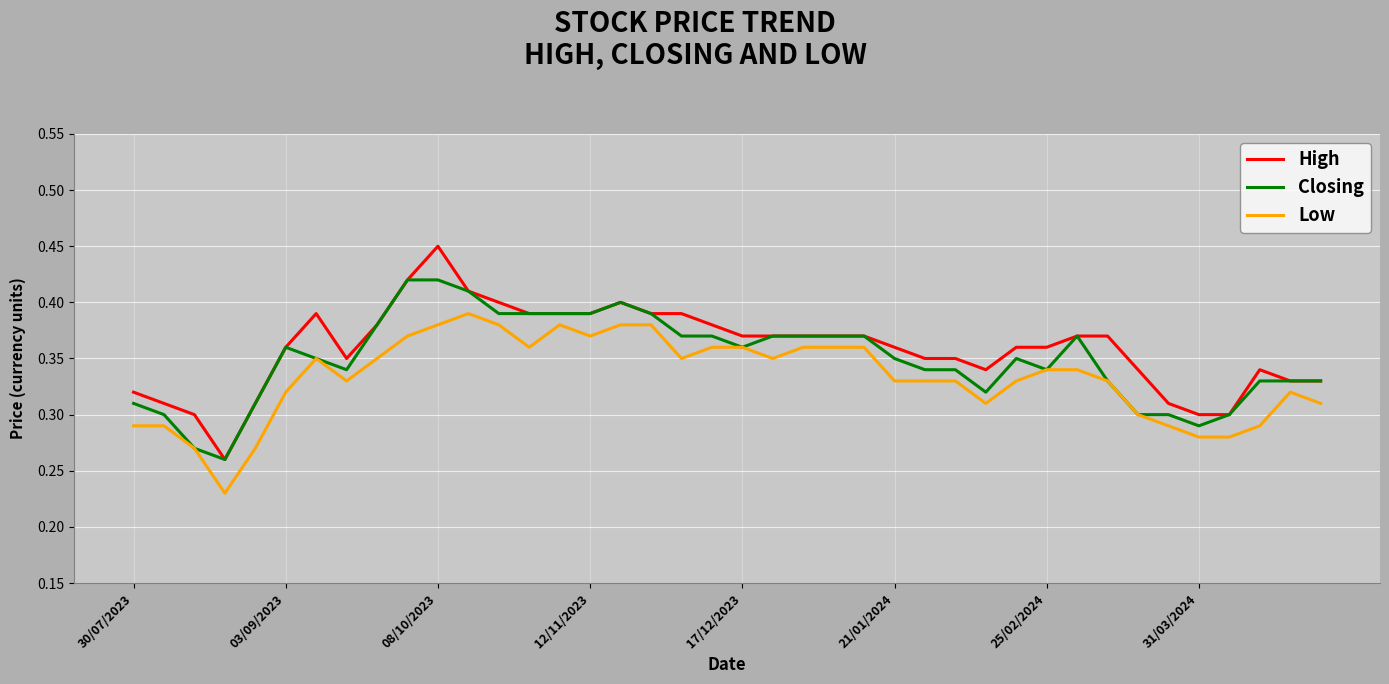

Which series has the widest spread of values?

High